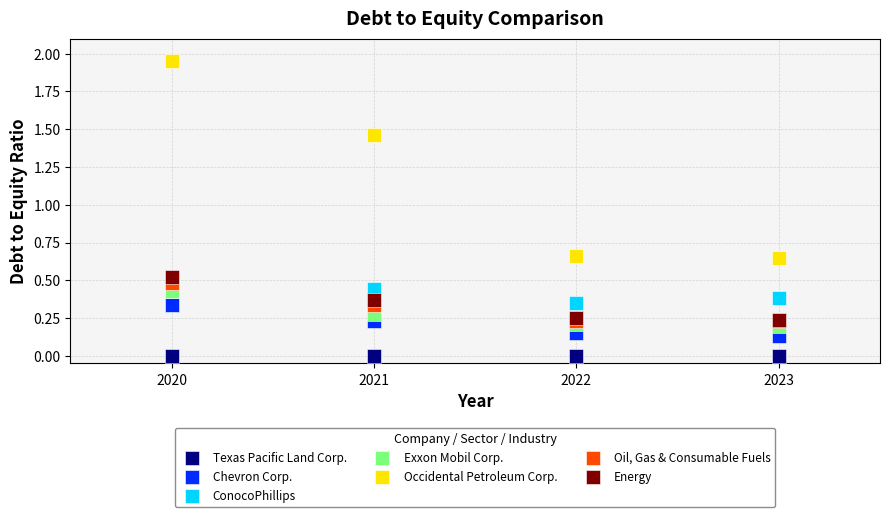

What are all the series names shown in the legend?

Texas Pacific Land Corp., Chevron Corp., ConocoPhillips, Exxon Mobil Corp., Occidental Petroleum Corp., Oil, Gas & Consumable Fuels, Energy